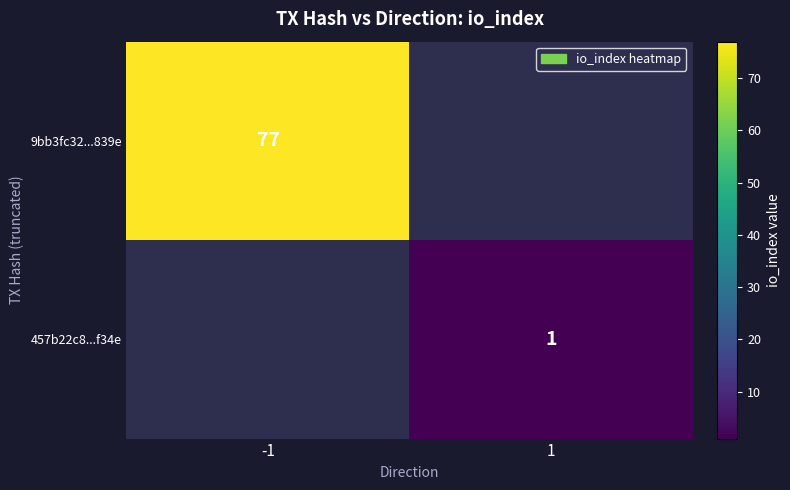

What is the maximum value shown in the chart?

77.0